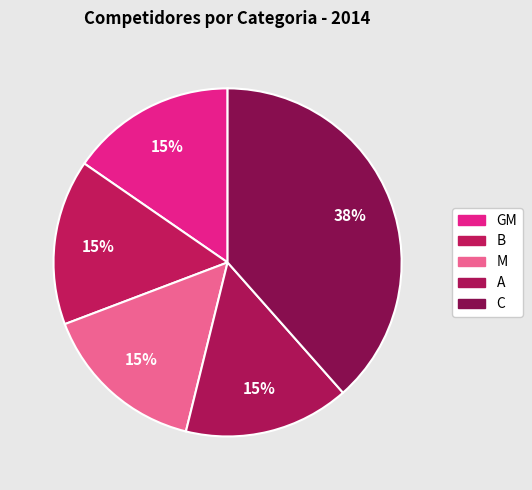

How many segments does this pie chart have?

5